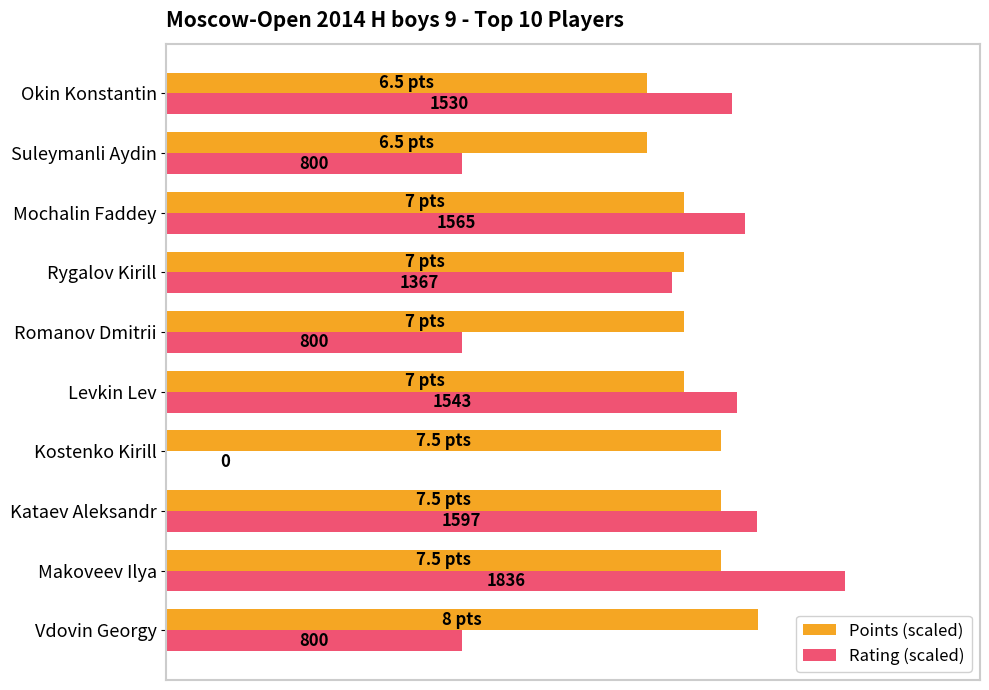

Count the Points (scaled) values in the range 70 to 75.

7